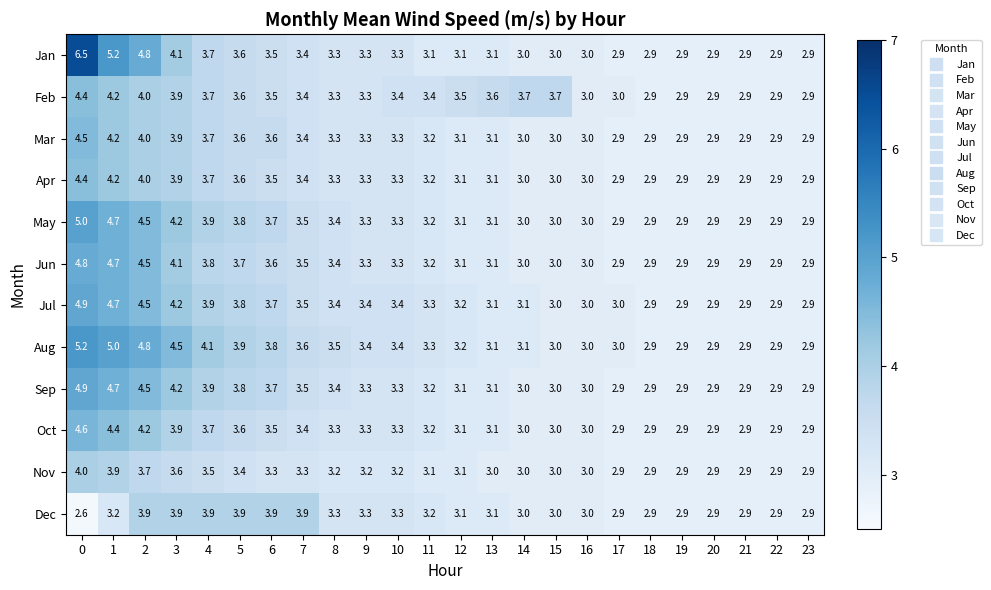

What is the maximum value shown in the chart?

6.5